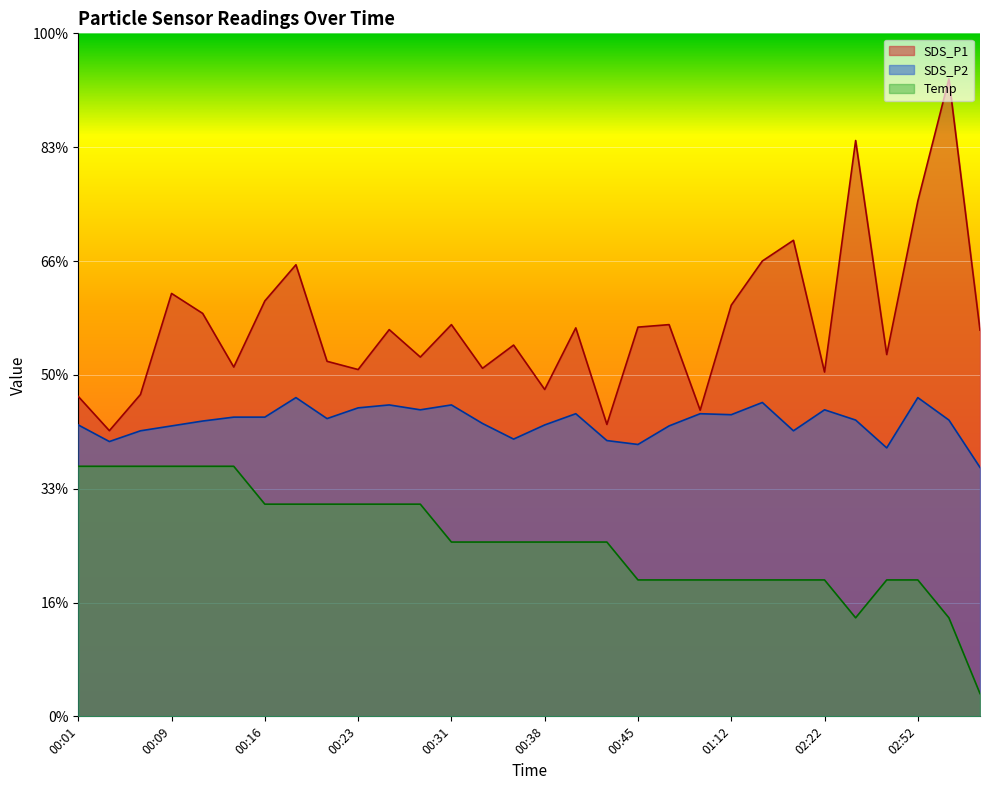

What are all the series names shown in the legend?

SDS_P1, SDS_P2, Temp